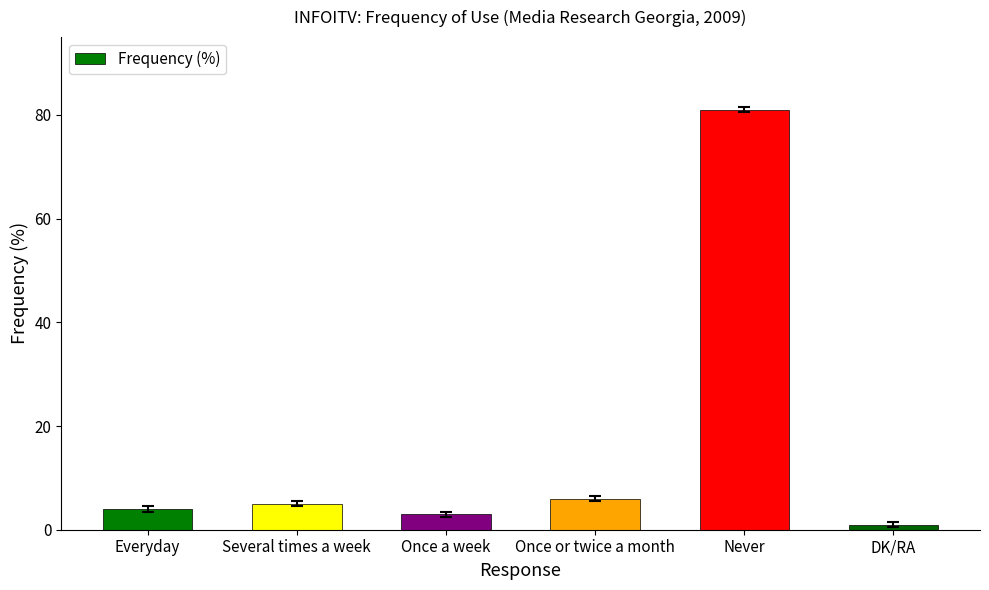

What is the average value?

17